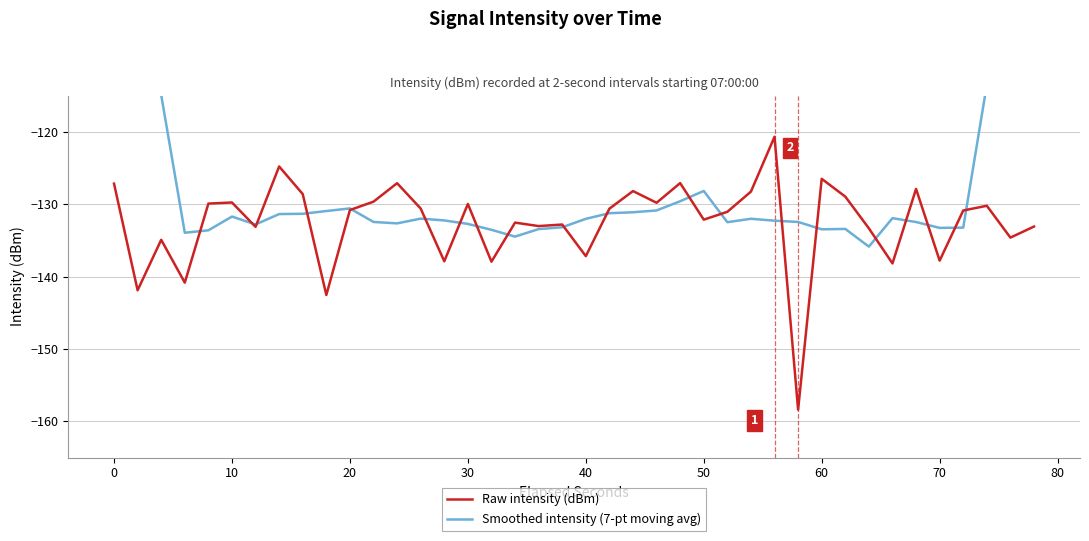

What is the highest value of the Raw intensity (dBm) series?

-120.7